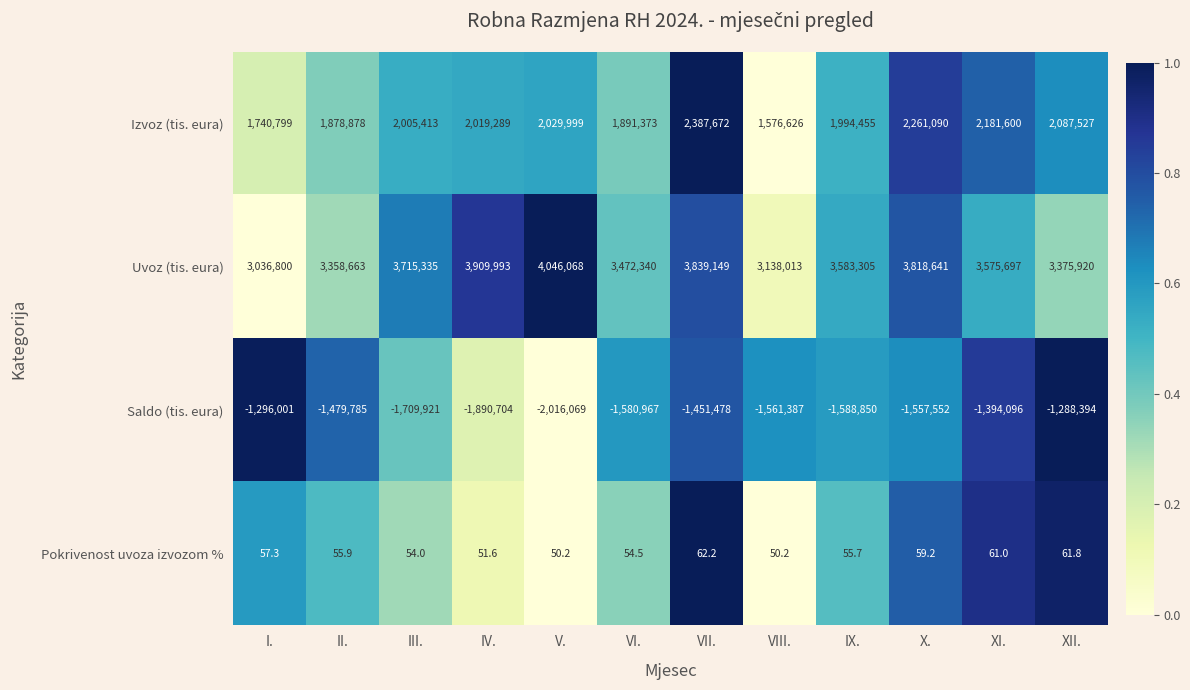

Rank the series by their maximum value, from highest to lowest.

Uvoz (tis. eura), Izvoz (tis. eura), Pokrivenost uvoza izvozom %, Saldo (tis. eura)